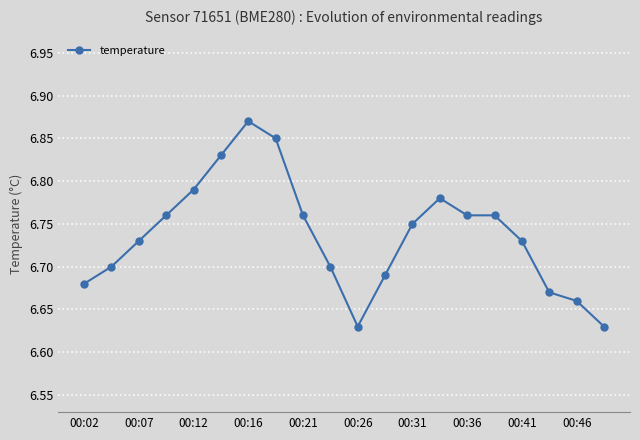

True or false: there are more than 0 points higher than both neighbors.

True